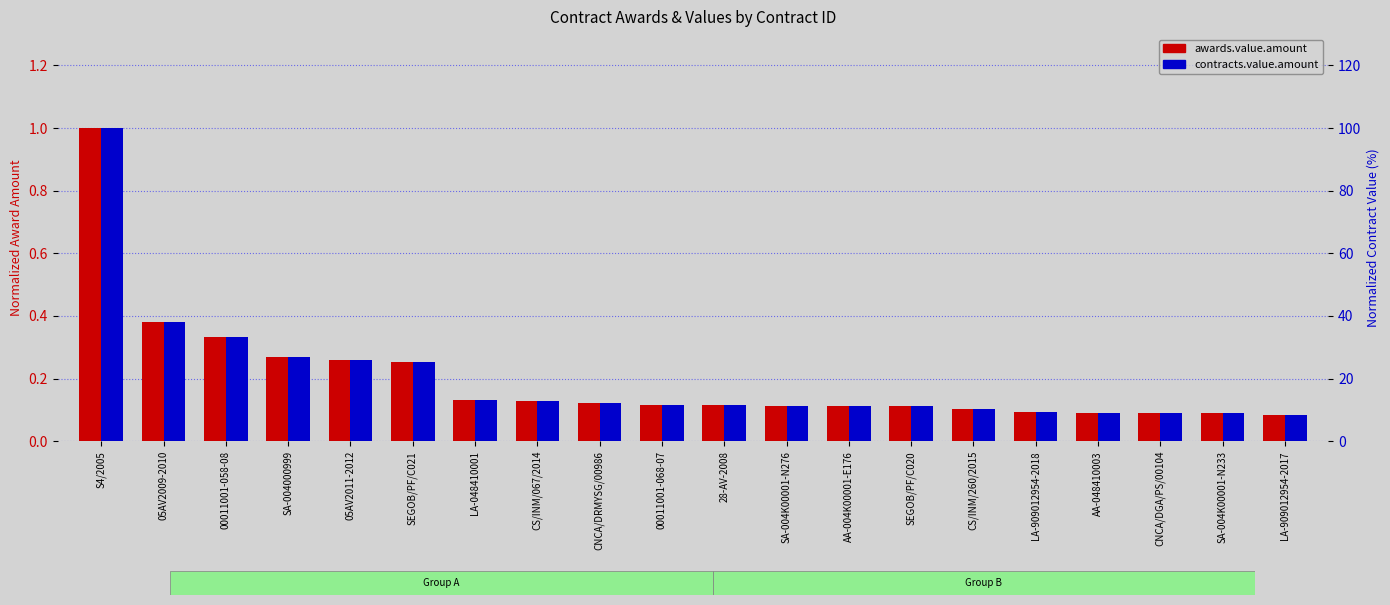

What are all the series names shown in the legend?

awards.value.amount, contracts.value.amount